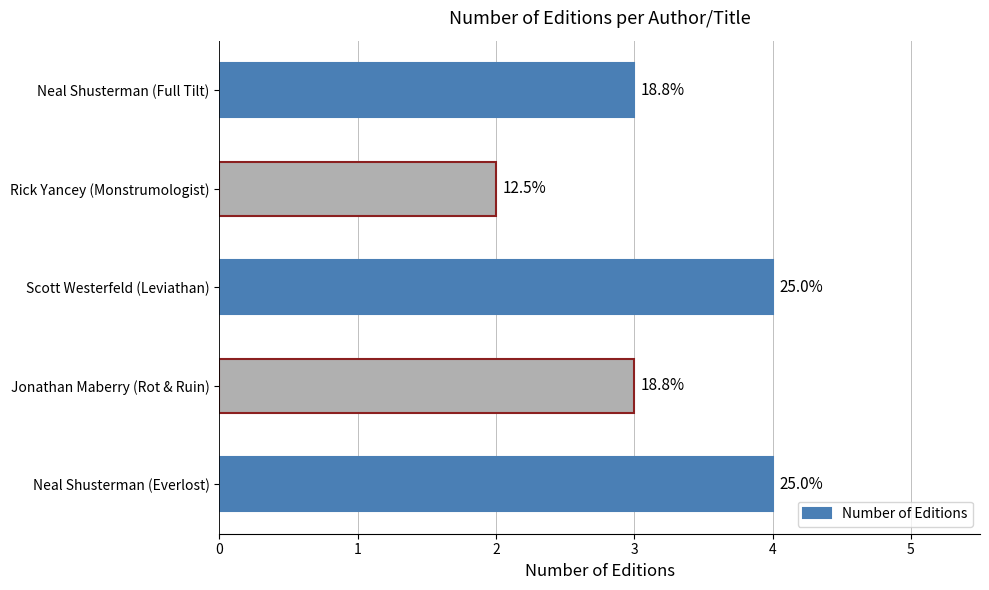

How many bars are there in total?

5